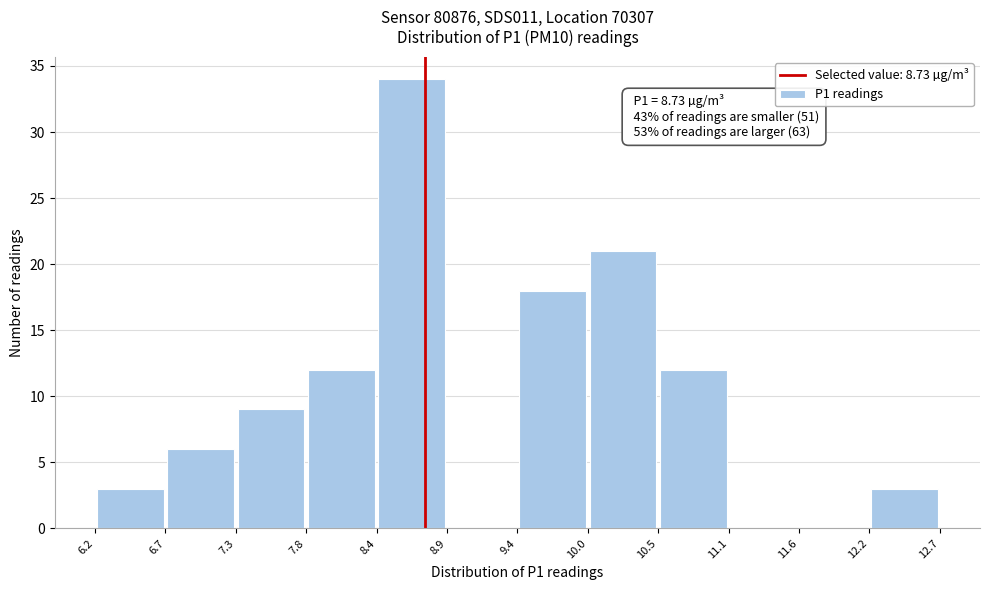

Which range on the x-axis has the tallest bar?

8.4 to 8.9